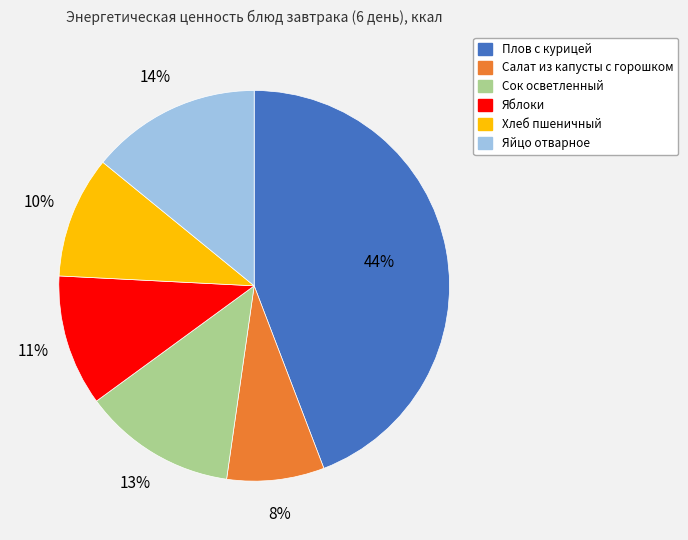

Does Салат из капусты с горошком account for over 50% of the chart?

No